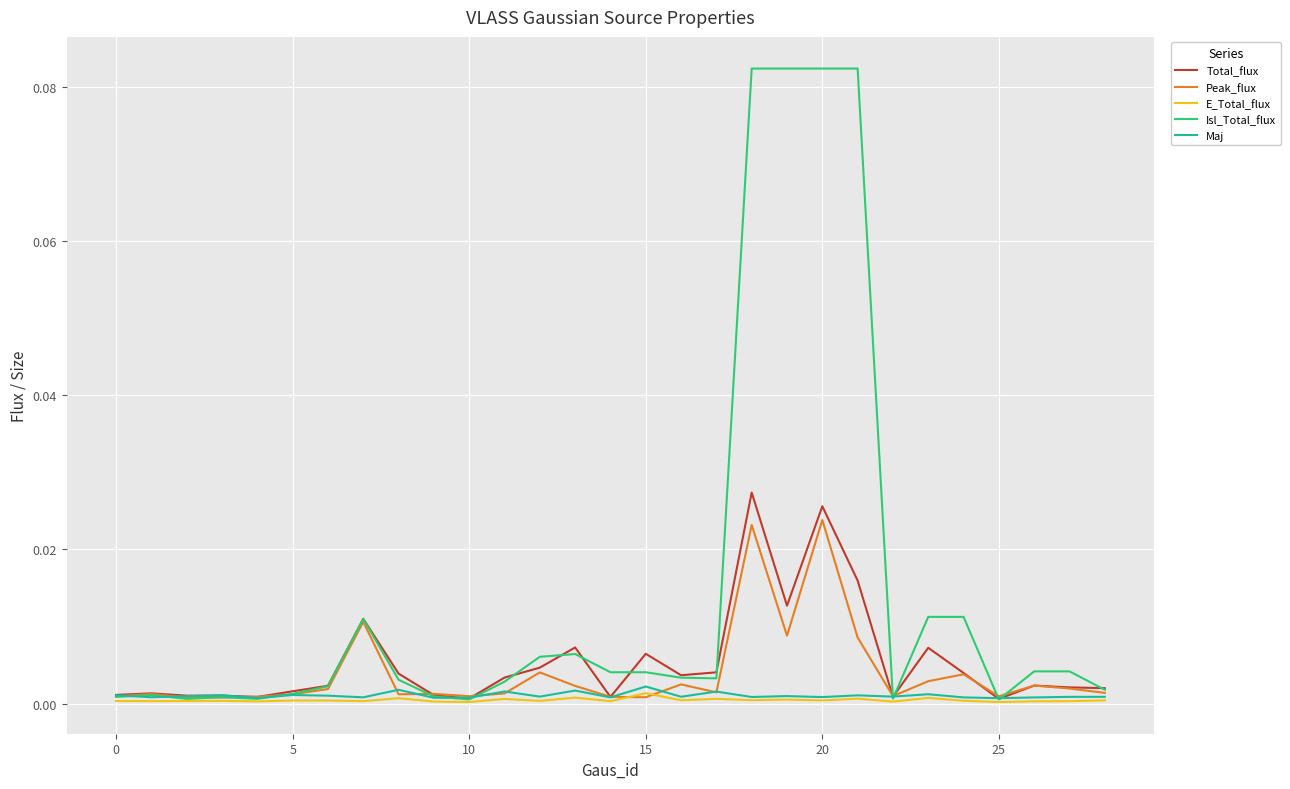

Does the chart display data point markers on the line(s)?

No